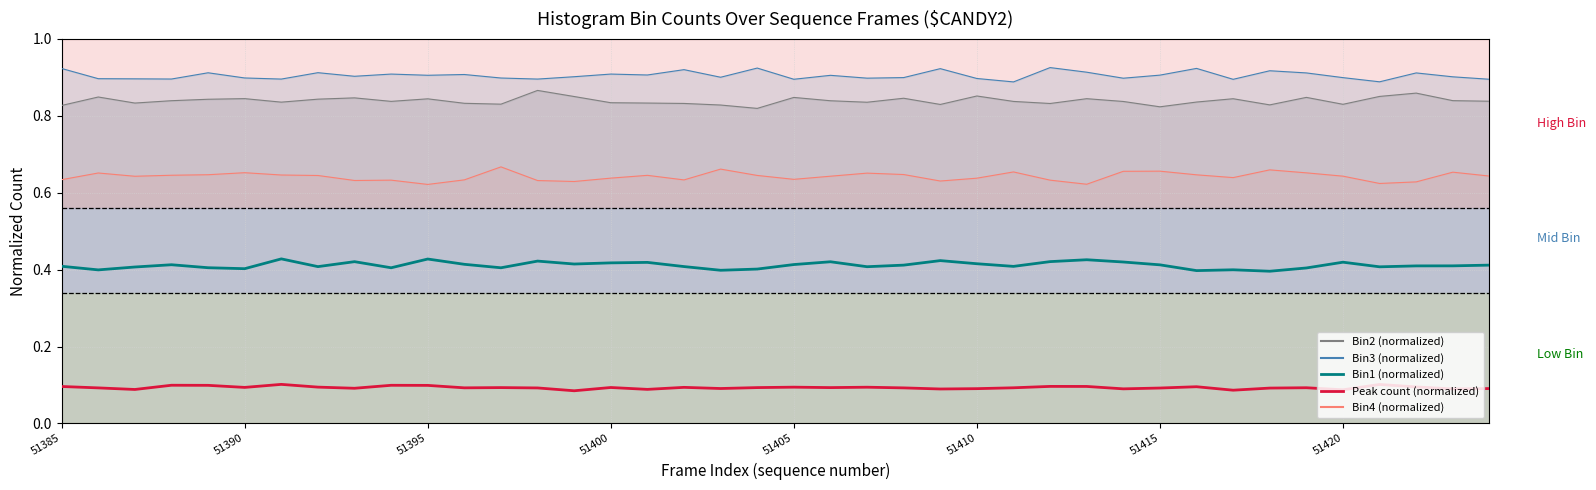

Is the value of Bin1 (normalized) at 18 greater than the value of Bin2 (normalized) at 27?

No